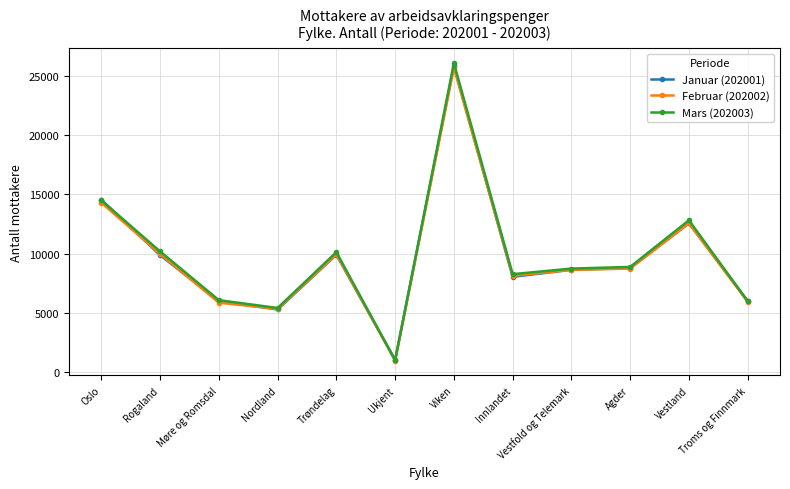

Where is the first local maximum for Mars (202003)?

Trøndelag